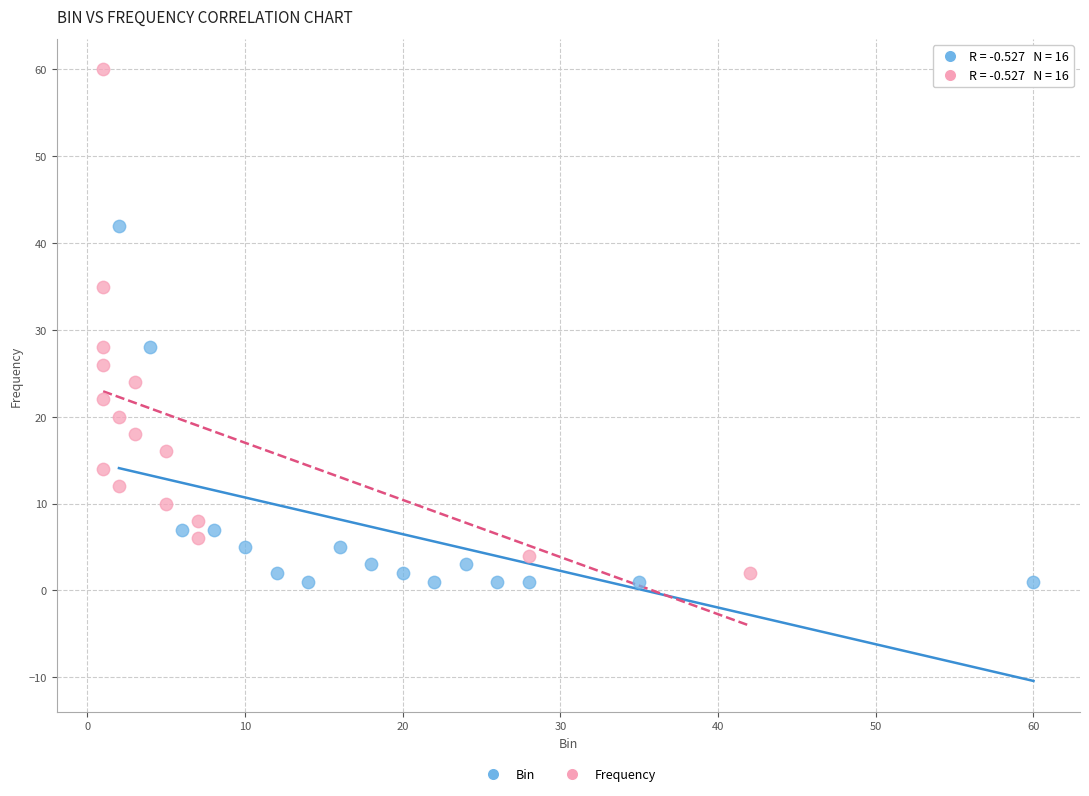

Which series contains the highest Y value?

Frequency